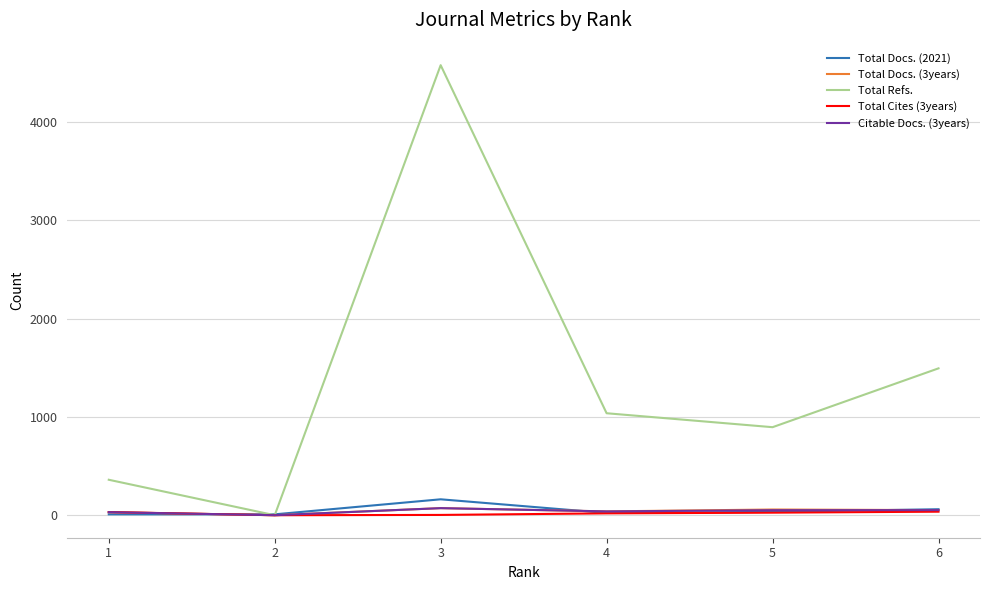

How many lines are shown in the chart?

5